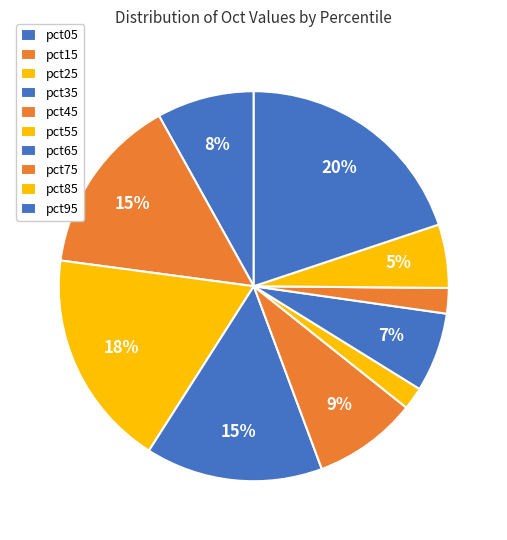

Which has a higher value, pct55 or pct35?

pct35